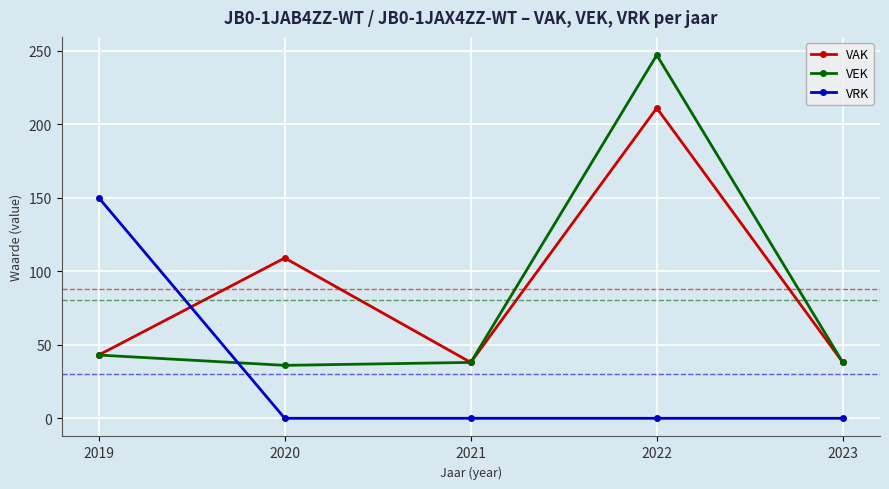

Rank the series by their maximum value, from highest to lowest.

VEK, VAK, VRK